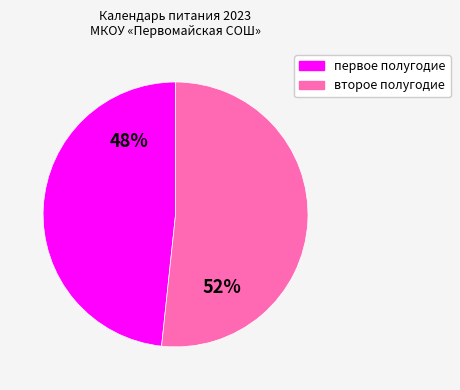

To the nearest percent, what percentage of the pie is первое полугодие?

48%